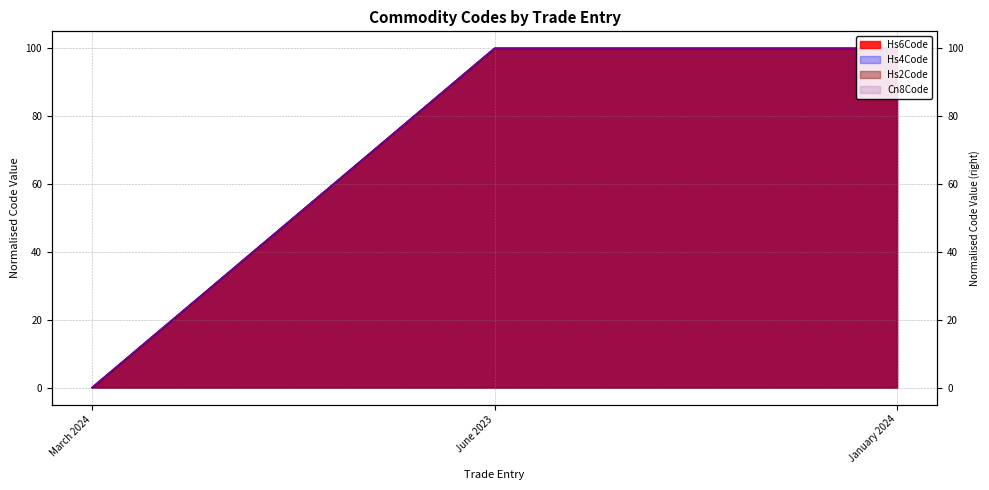

The Hs2Code series shows 50 at January 2024. True or false?

False